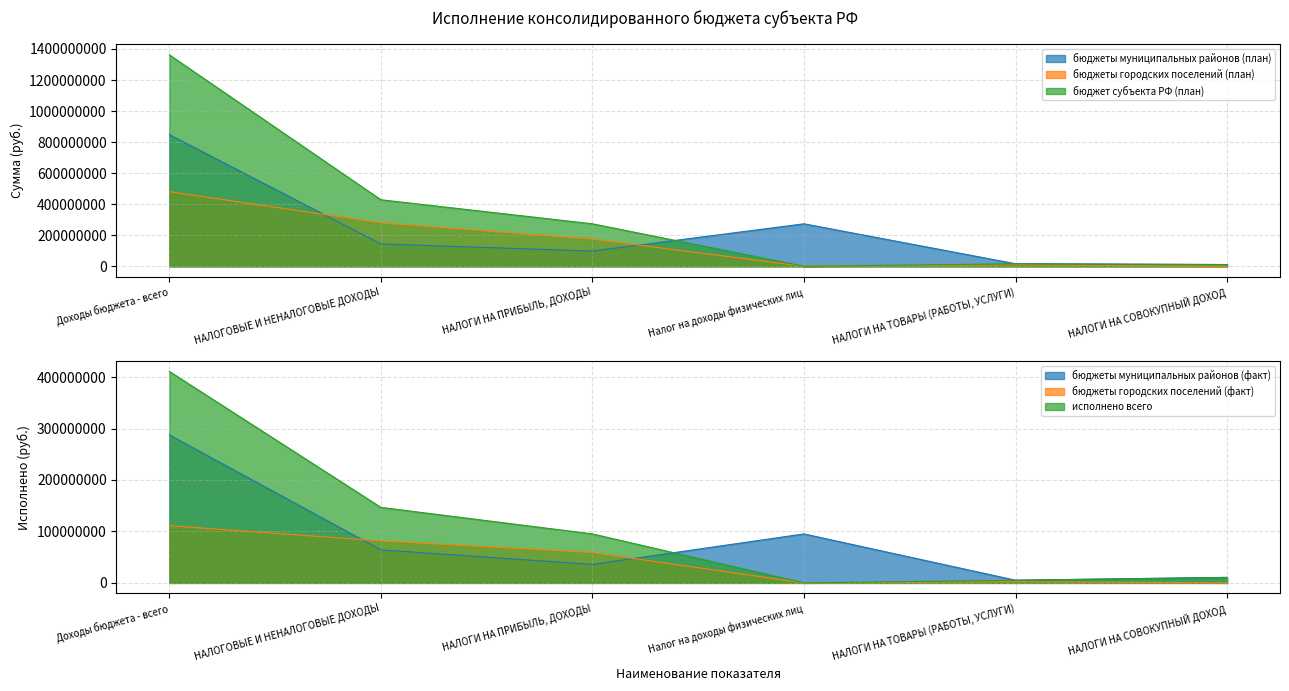

Is it true that исполнено всего equals 95164388.0 at НАЛОГИ НА ПРИБЫЛЬ, ДОХОДЫ?

True